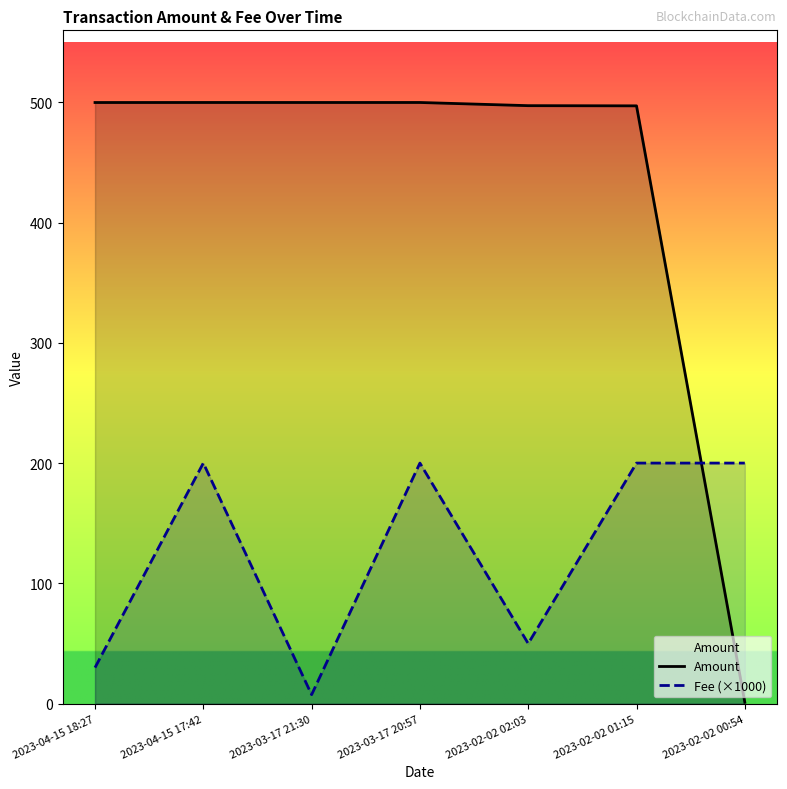

What is the average value of the Fee (×1000) series?

126.8